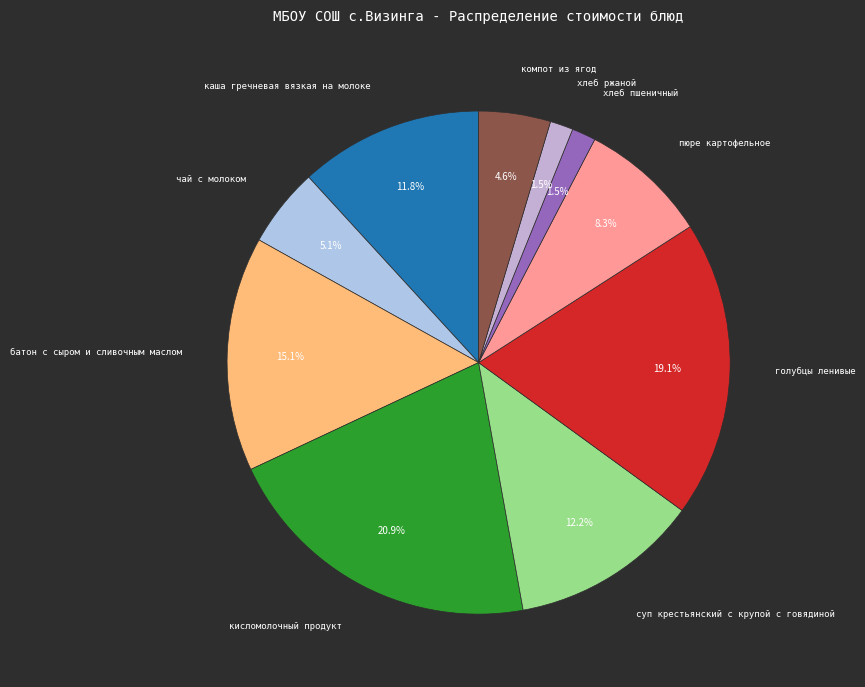

Combined, what portion of the pie is хлеб ржаной and чай с молоком?

6.6%